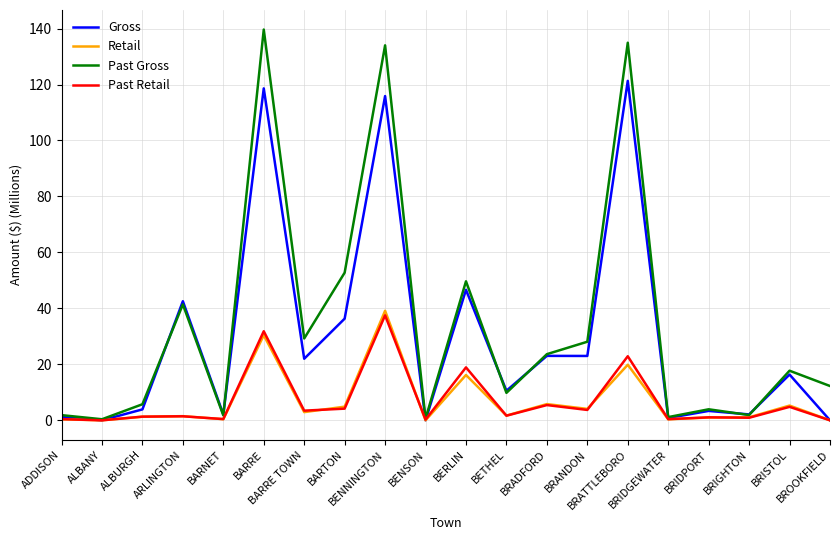

Count the number of data series in this chart.

4